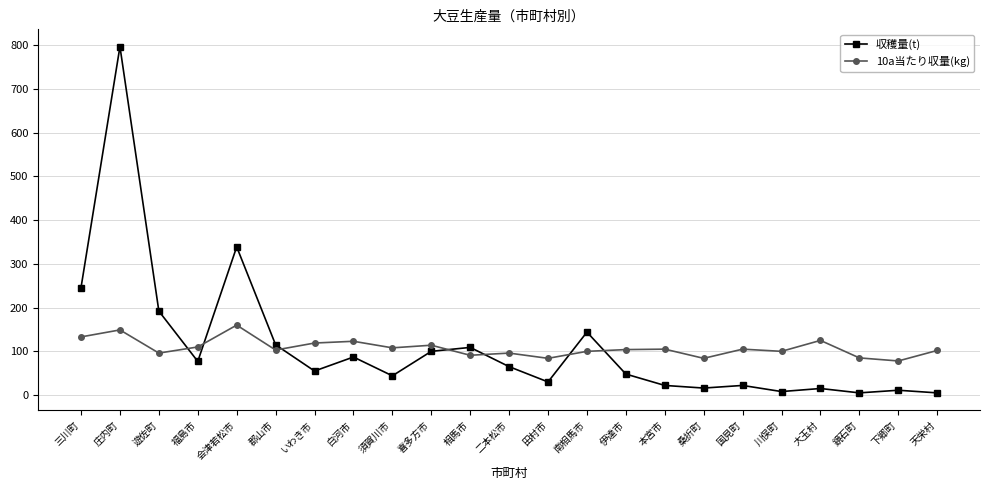

What is the label of the 7th point from the left?

いわき市